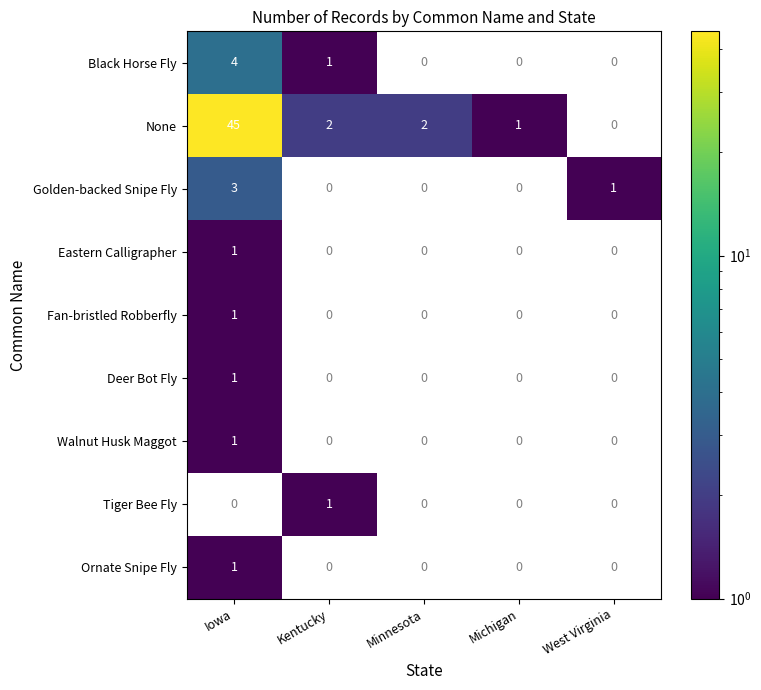

Which series has the widest spread of values?

None